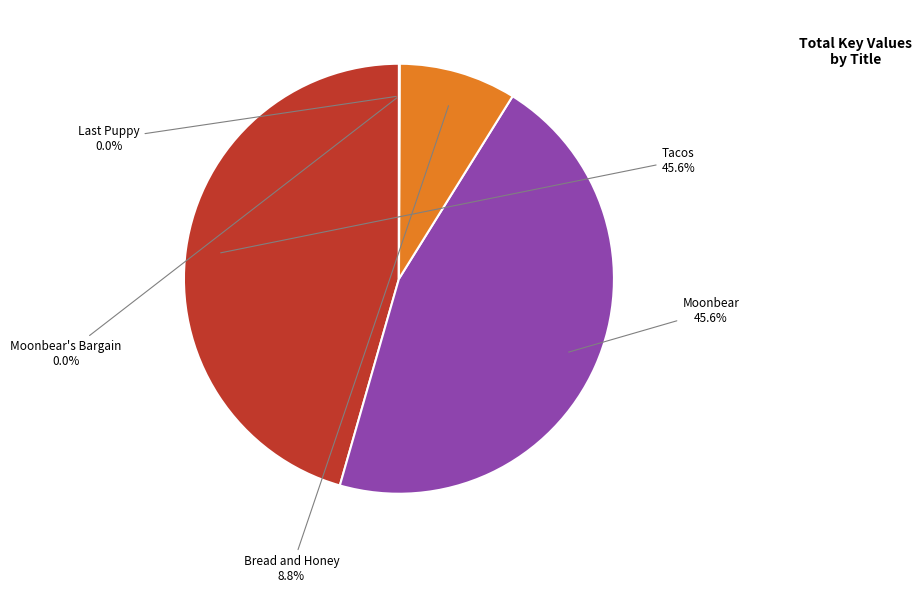

Is there a majority slice in this chart?

No